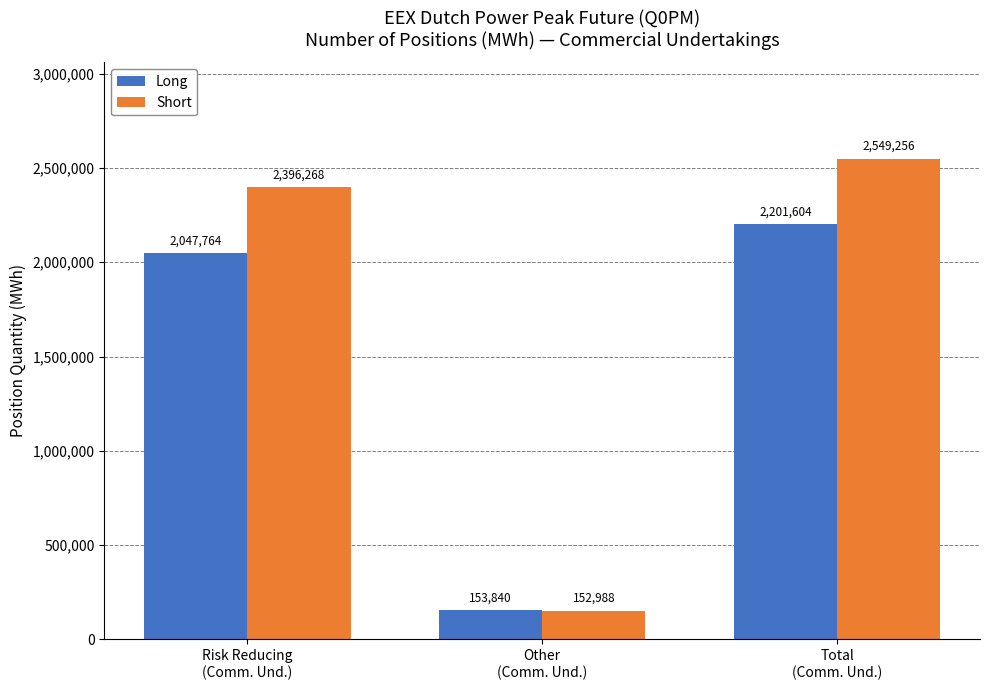

What is the label of the 1st bar from the left?

Risk Reducing
(Comm. Und.)